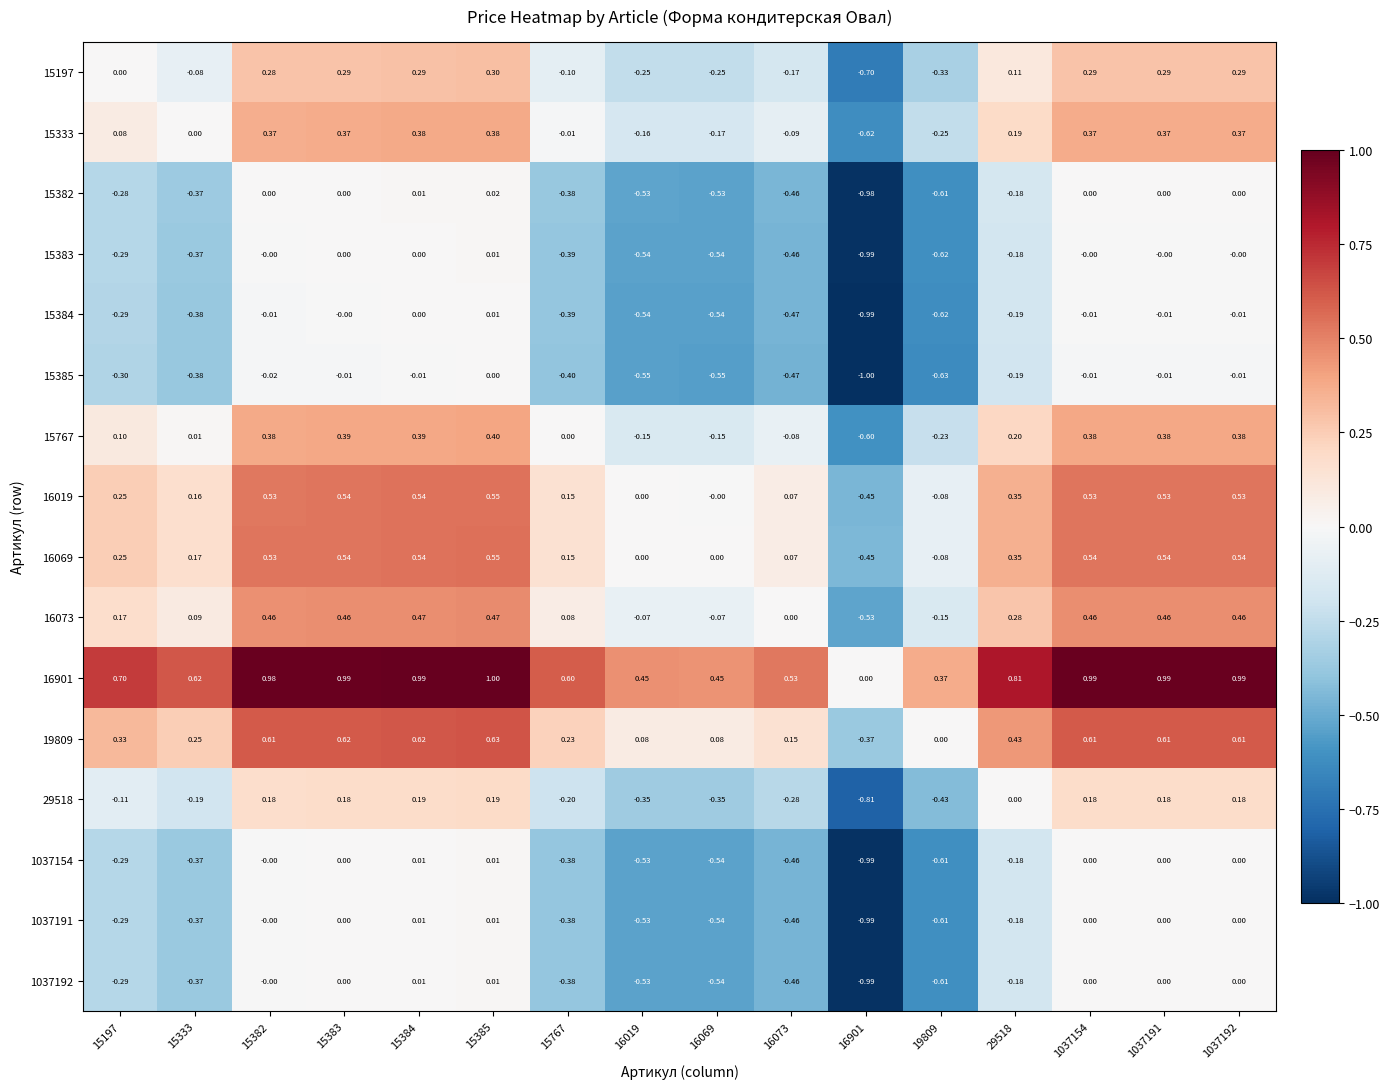

Is the value of 1037191 at 15383 greater than the value of 15197 at 15383?

No